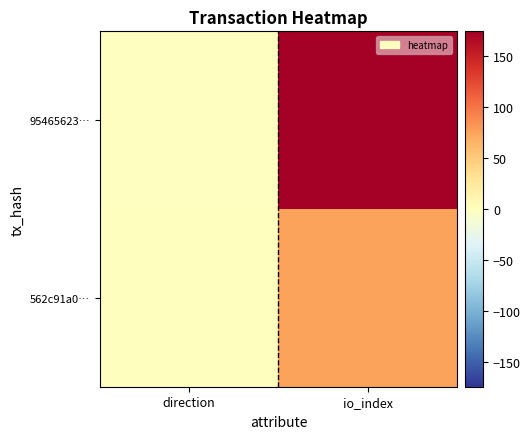

Which series has the largest range (max minus min)?

95465623…